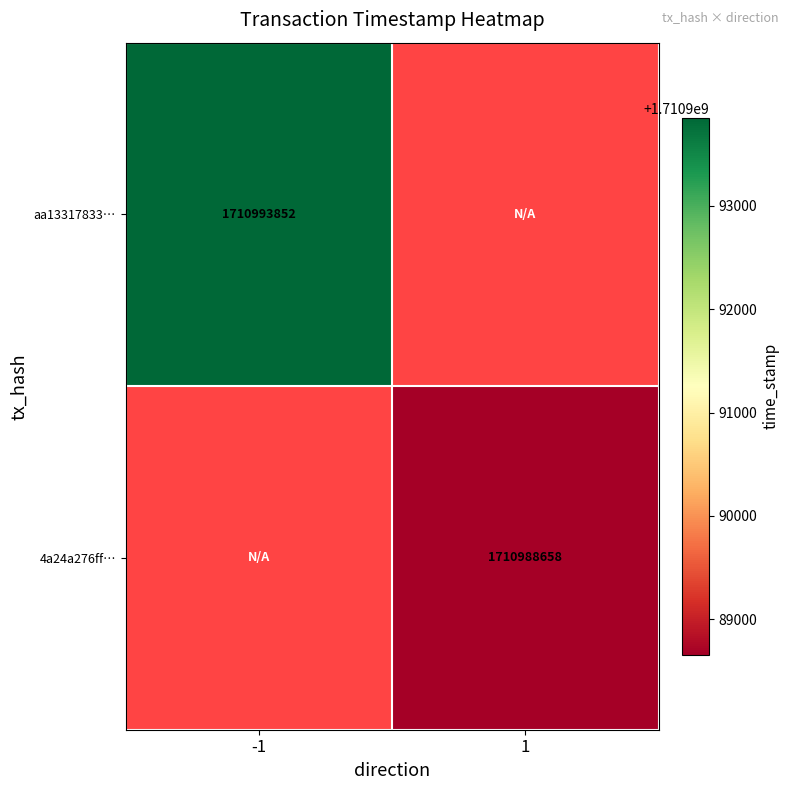

True or false: aa13317833… has a value of 1710993852 at -1.

True